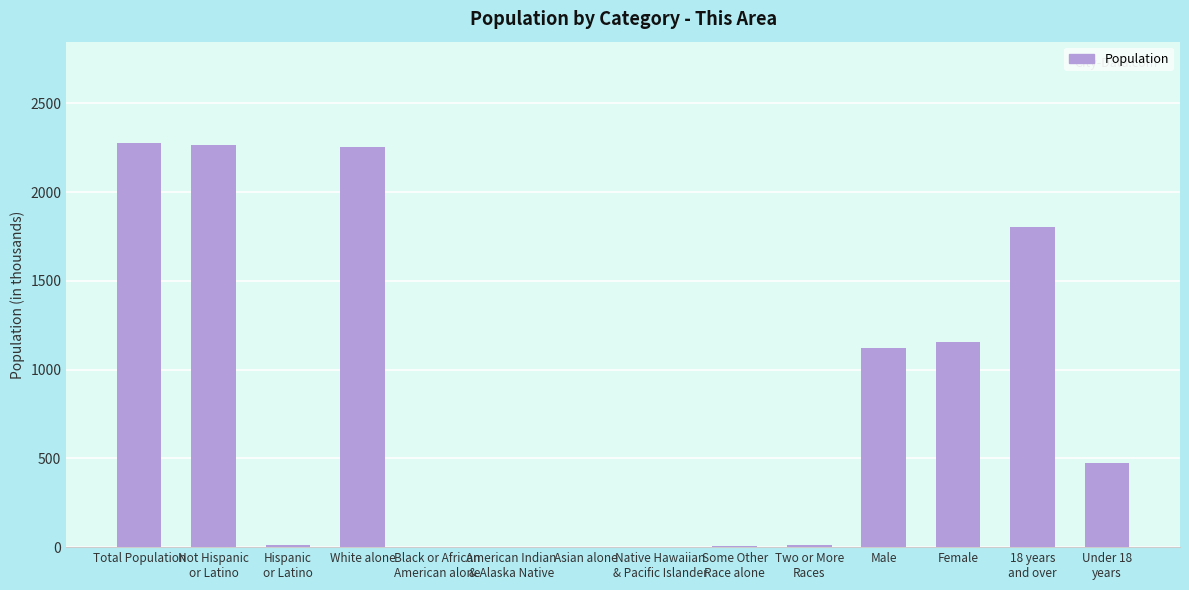

What is the change in value from Female to Under 18
years?

-679